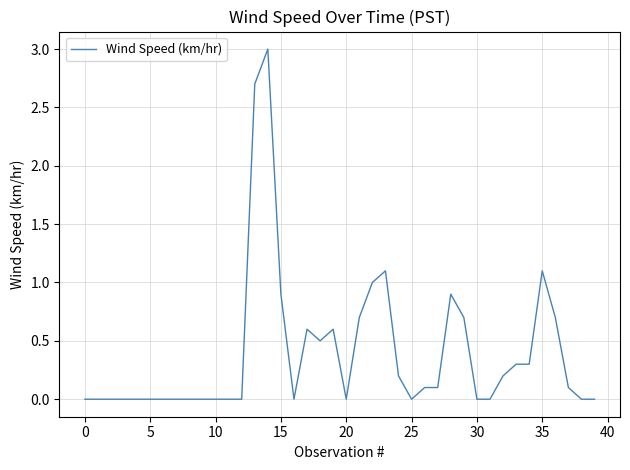

What is the greatest value displayed?

3.0